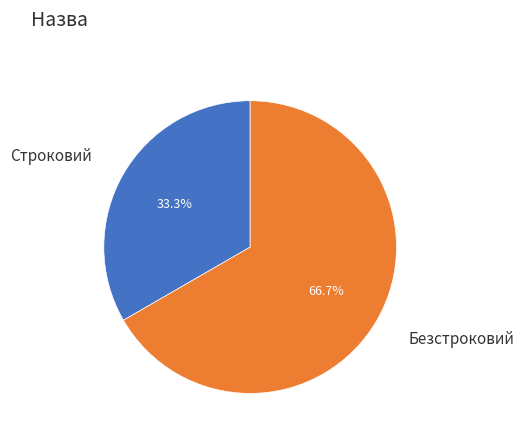

Is there a majority slice in this chart?

Yes